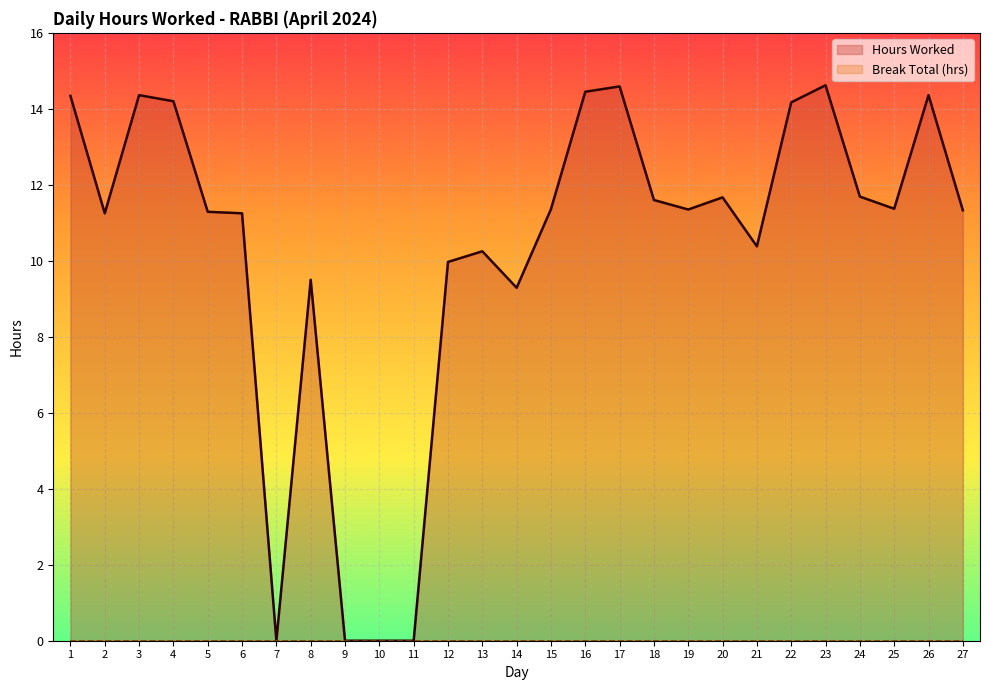

What is the sum of all values?

278.6